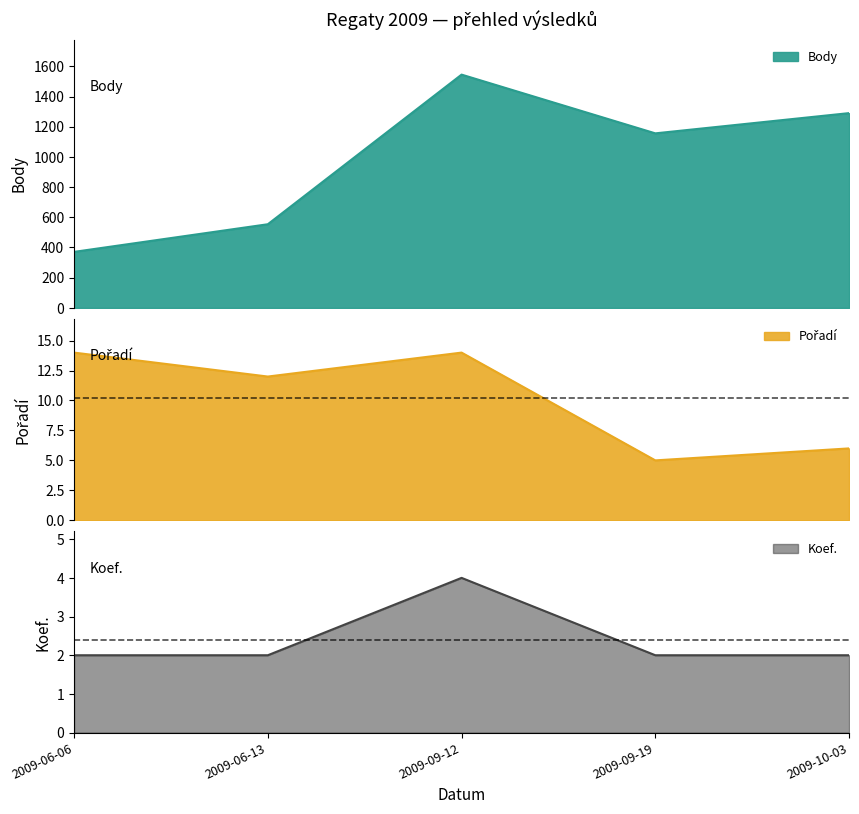

Is it true that Koef. equals 1 at 2009-10-03?

False